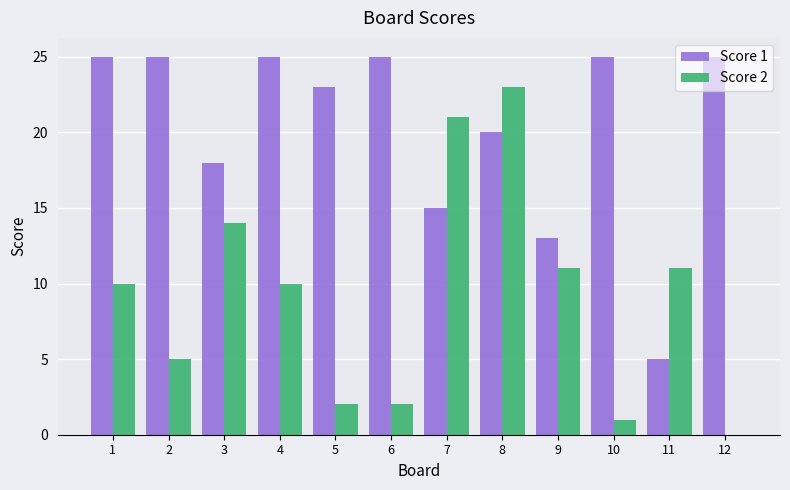

What is the difference between the Score 2 values at 7 and 12?

21